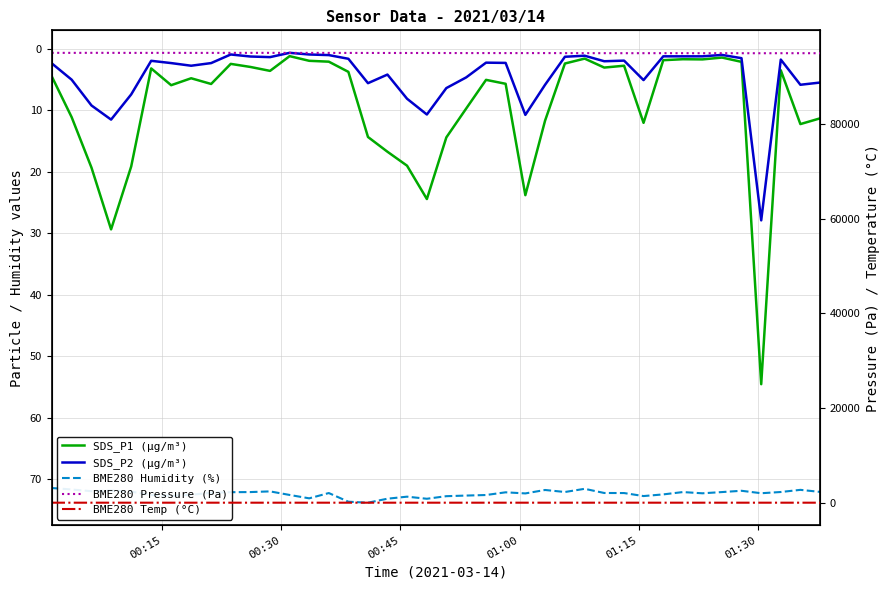

Reading left to right, what are all the values shown in this chart?

SDS_P1 (µg/m³): 4.4	11.1	19.3	29.4	19.1	3.2	5.9	4.8	5.7	2.4	2.9	3.6	1.2	1.9	2.1	3.7	14.3	16.7	19.0	24.4	14.4	9.7	5.0	5.7	23.8	11.7	2.4	1.6	3.0	2.7	12.0	1.8	1.7	1.7	1.4	2.1	54.6	3.5	12.2	11.3
SDS_P2 (µg/m³): 2.3	5.0	9.2	11.5	7.4	1.9	2.3	2.7	2.3	0.9	1.2	1.3	0.6	0.9	1.0	1.6	5.6	4.2	8.1	10.7	6.4	4.6	2.2	2.3	10.7	5.8	1.3	1.1	2.0	1.9	5.1	1.2	1.2	1.2	1.0	1.5	27.9	1.7	5.8	5.5
BME280 Humidity (%): 71.5	71.7	72.0	71.9	72.1	72.6	72.8	72.6	72.2	72.2	72.1	72.0	72.6	73.2	72.3	73.7	73.9	73.2	72.9	73.2	72.8	72.7	72.6	72.2	72.3	71.8	72.1	71.6	72.3	72.3	72.8	72.5	72.1	72.3	72.1	71.9	72.3	72.1	71.8	72.1
BME280 Pressure (Pa): 95091.9	95085.1	95095.1	95089.4	95083.7	95086.6	95089.7	95080.7	95080.2	95084.9	95089.7	95089.2	95080.1	95082.2	95077.4	95076.5	95067.2	95063.7	95060.7	95060.3	95053.6	95044.2	95045.0	95040.9	95041.4	95040.9	95034.0	95027.0	95023.9	95020.6	95021.4	95021.0	95019.7	95012.8	95018.9	95013.3	95007.7	95015.9	95017.8	95011.4
BME280 Temp (°C): -0.7	-0.7	-0.7	-0.7	-0.8	-0.8	-0.8	-0.8	-0.8	-0.8	-0.8	-0.8	-0.9	-0.9	-0.9	-0.9	-0.8	-0.9	-0.8	-0.8	-0.7	-0.7	-0.7	-0.5	-0.5	-0.5	-0.6	-0.6	-0.6	-0.5	-0.6	-0.6	-0.6	-0.6	-0.5	-0.5	-0.5	-0.5	-0.3	-0.3